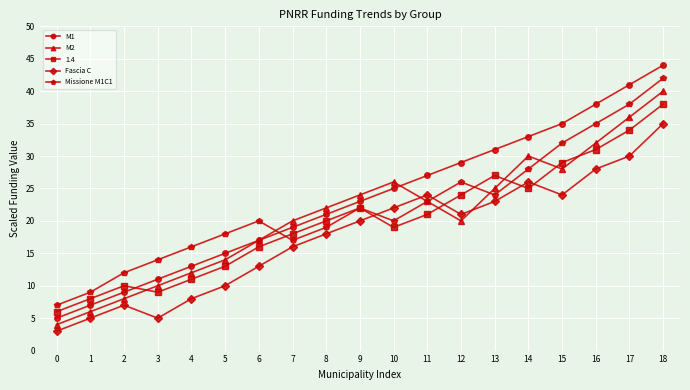

What is the difference between the maximum and minimum values in the M2 series?

36